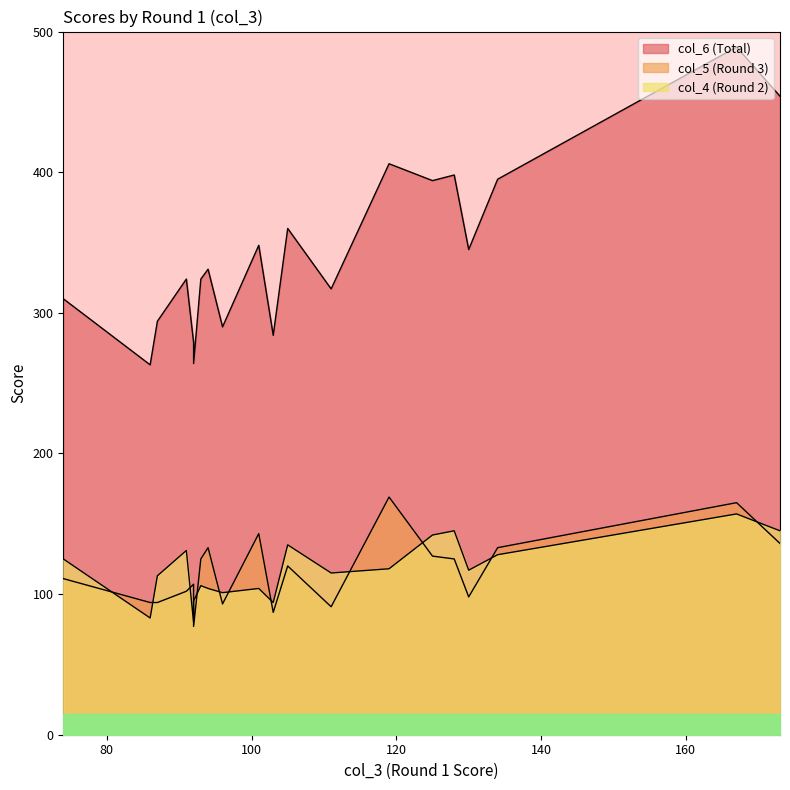

How many data points does each series have?

20